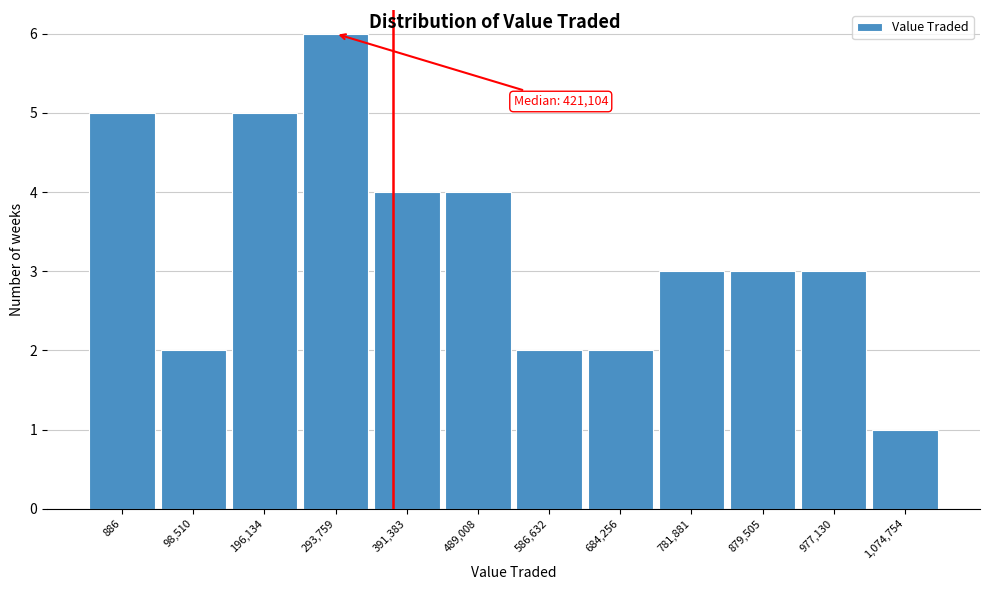

Reading left to right, extract all data points from this chart.

5	2	5	6	4	4	2	2	3	3	3	1